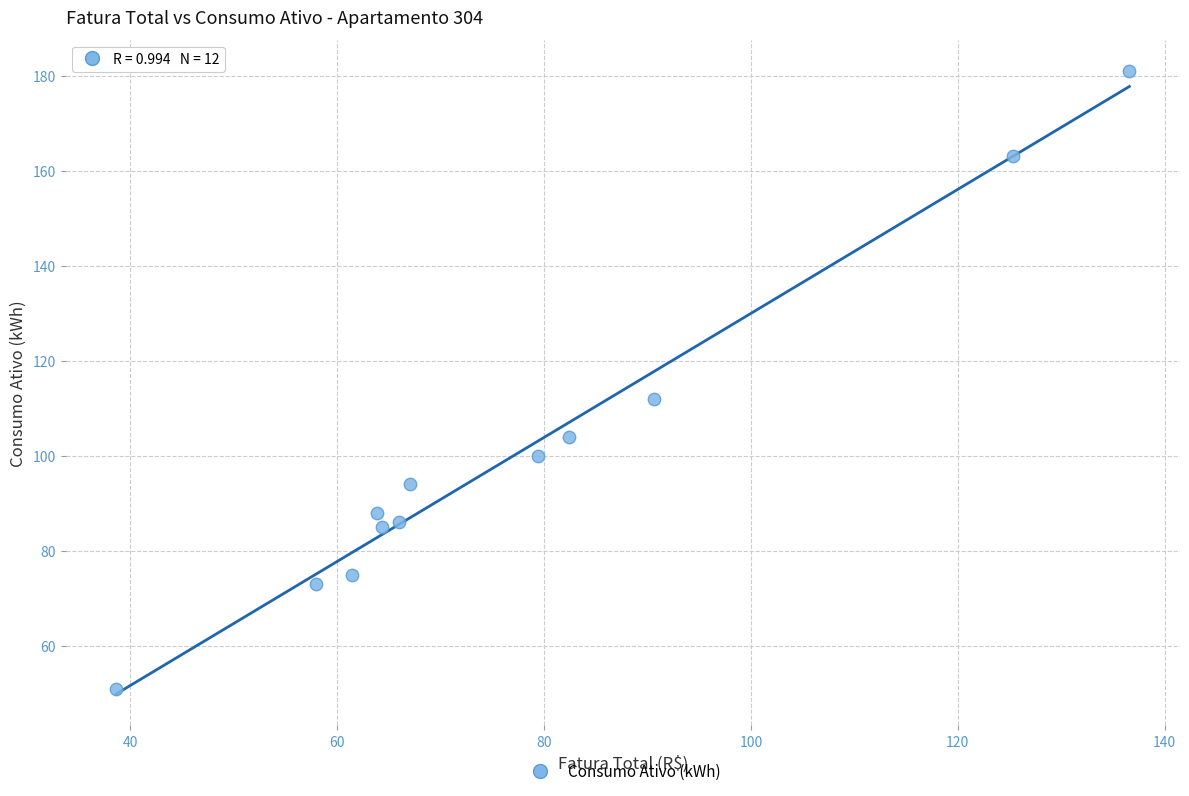

What is the range of Y values (max minus min)?

130